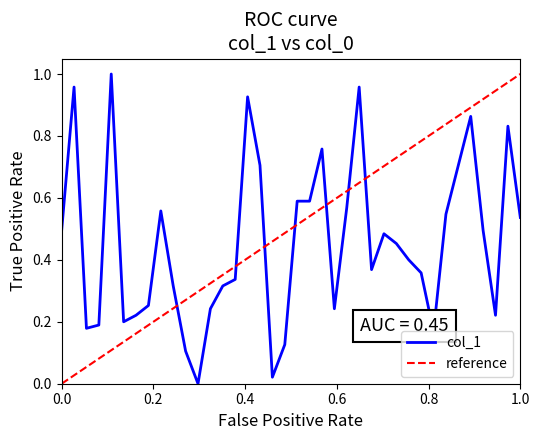

Is it true that the value at 37 is 0.8?

True